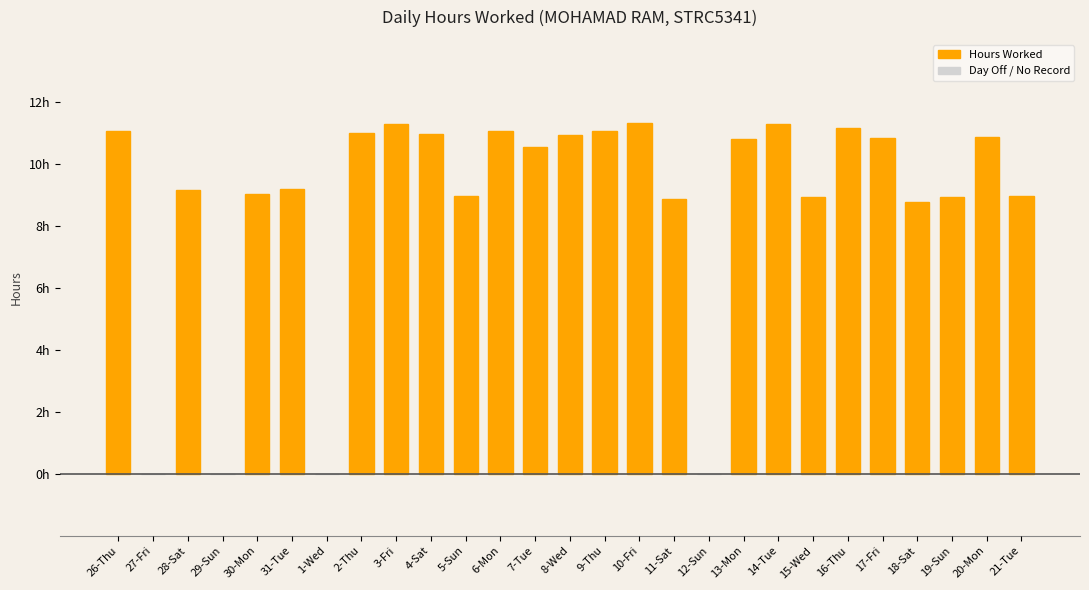

Are the bars horizontal?

No